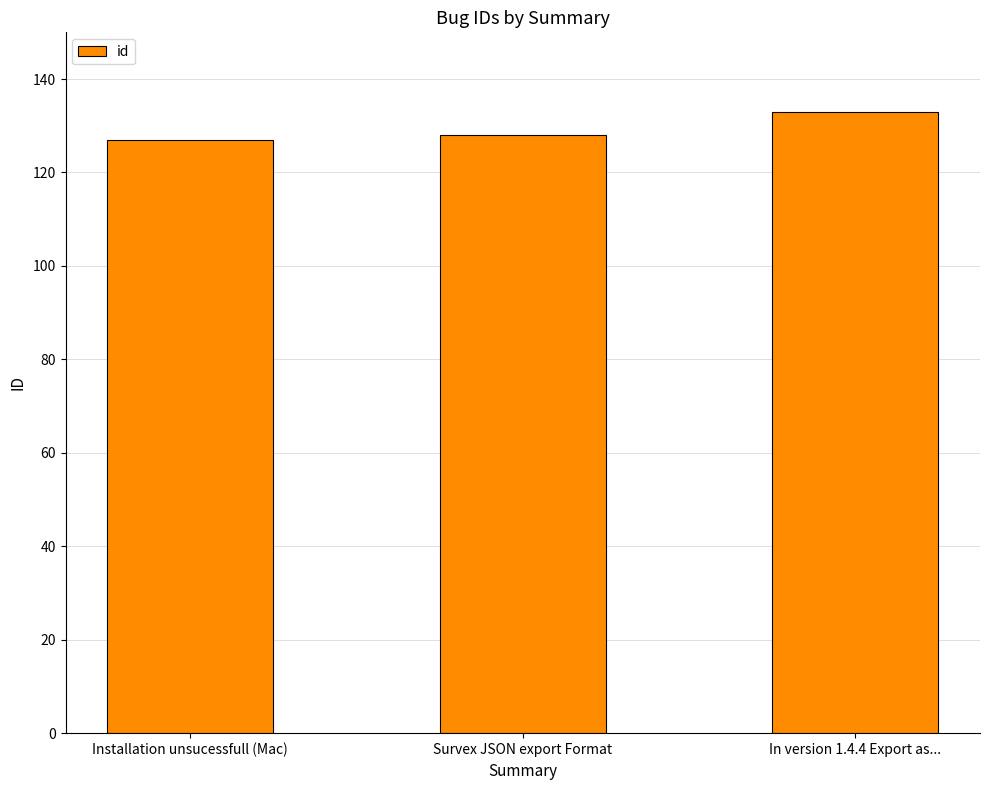

Between In version 1.4.4 Export as... and Installation unsucessfull (Mac), which is larger?

In version 1.4.4 Export as...